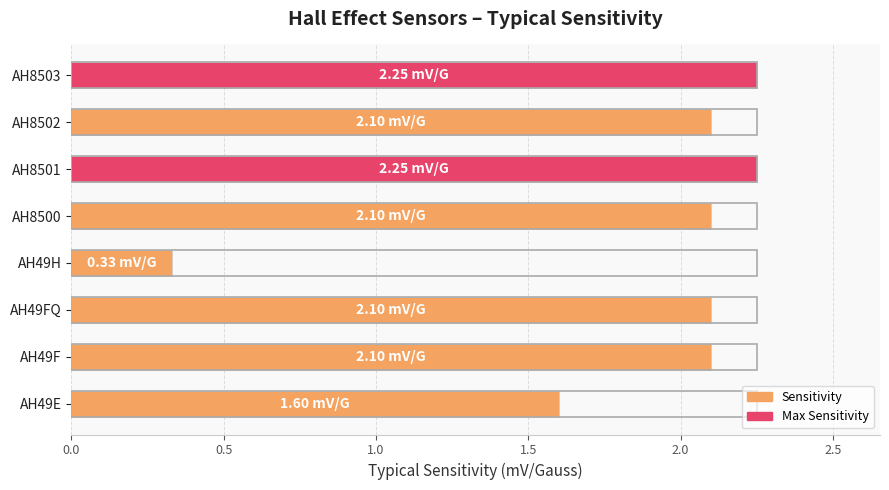

What is the change in value from AH49H to AH8500?

+1.8